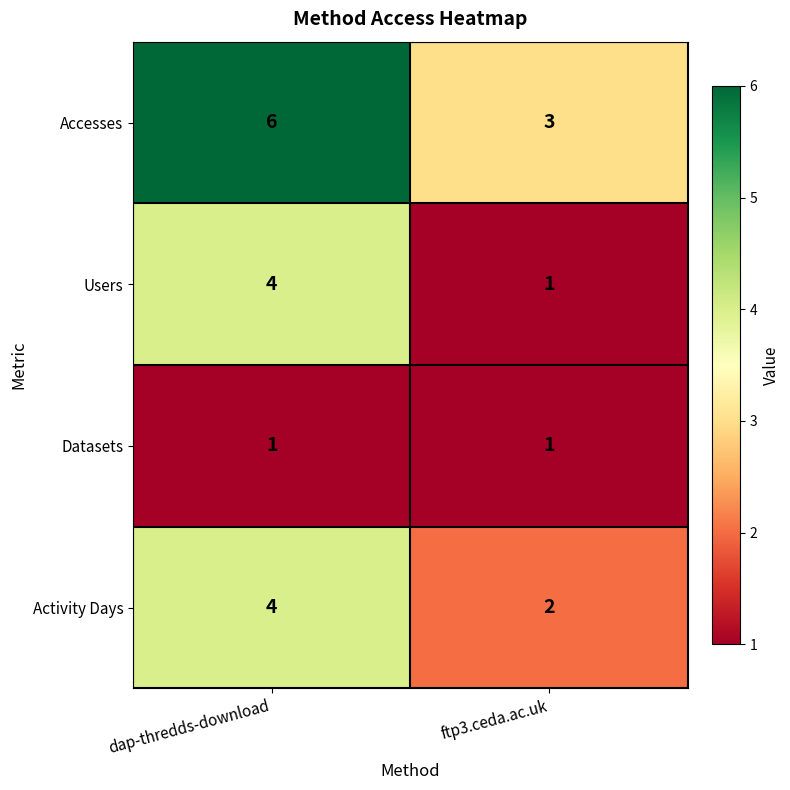

What is the difference between the maximum and minimum values in the Accesses series?

3